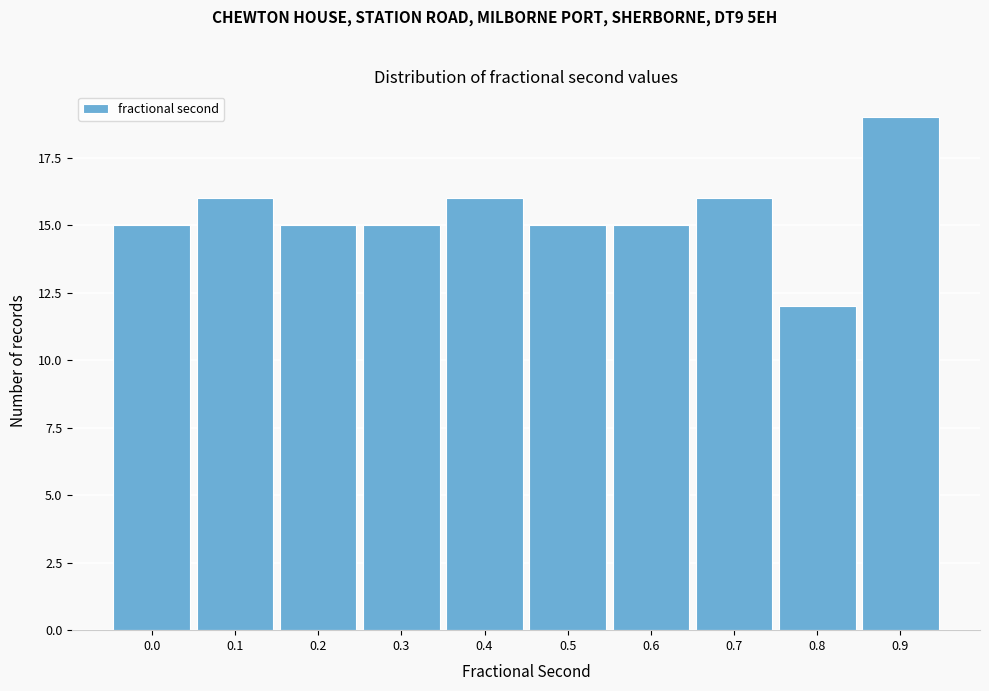

Reading left to right, transcribe all the data shown in this chart.

0.0=15	0.1=16	0.2=15	0.3=15	0.4=16	0.5=15	0.6=15	0.7=16	0.8=12	0.9=19